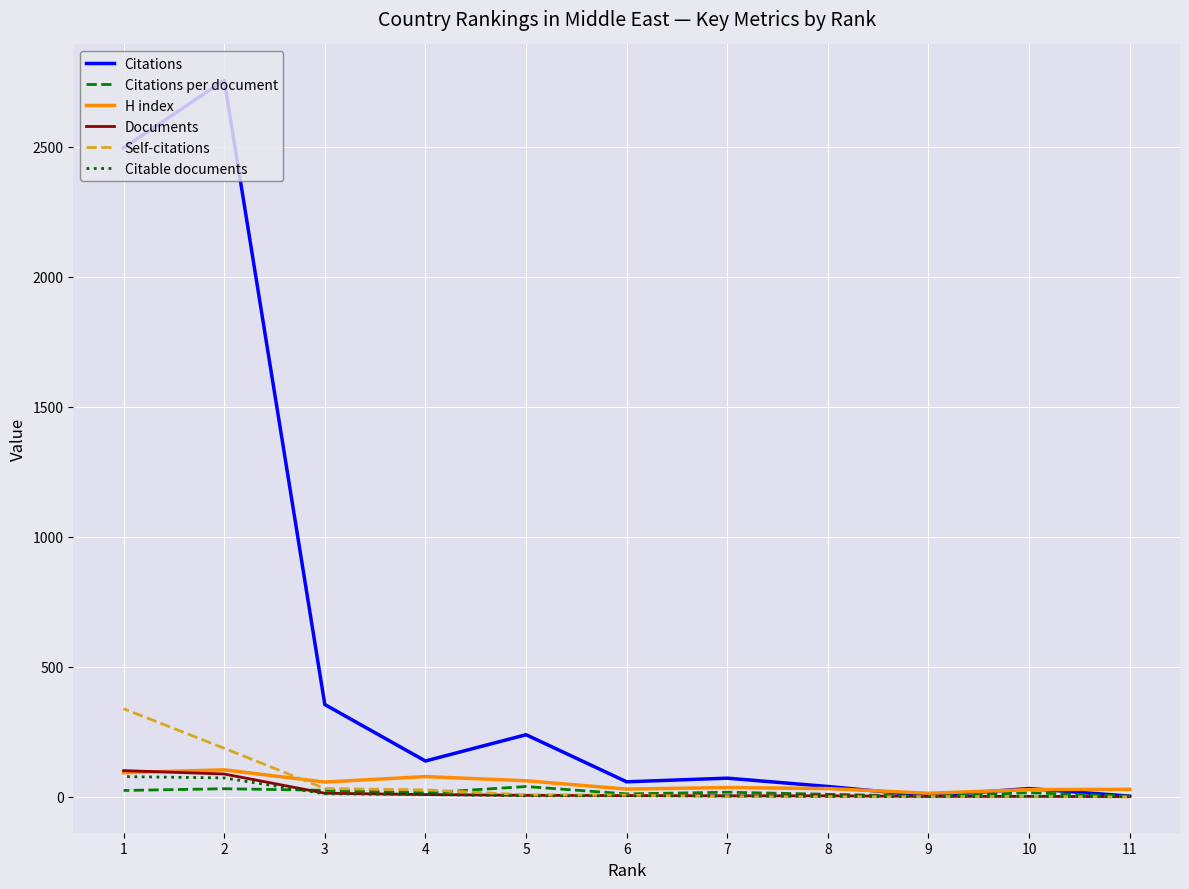

Which series has the largest range (max minus min)?

Citations